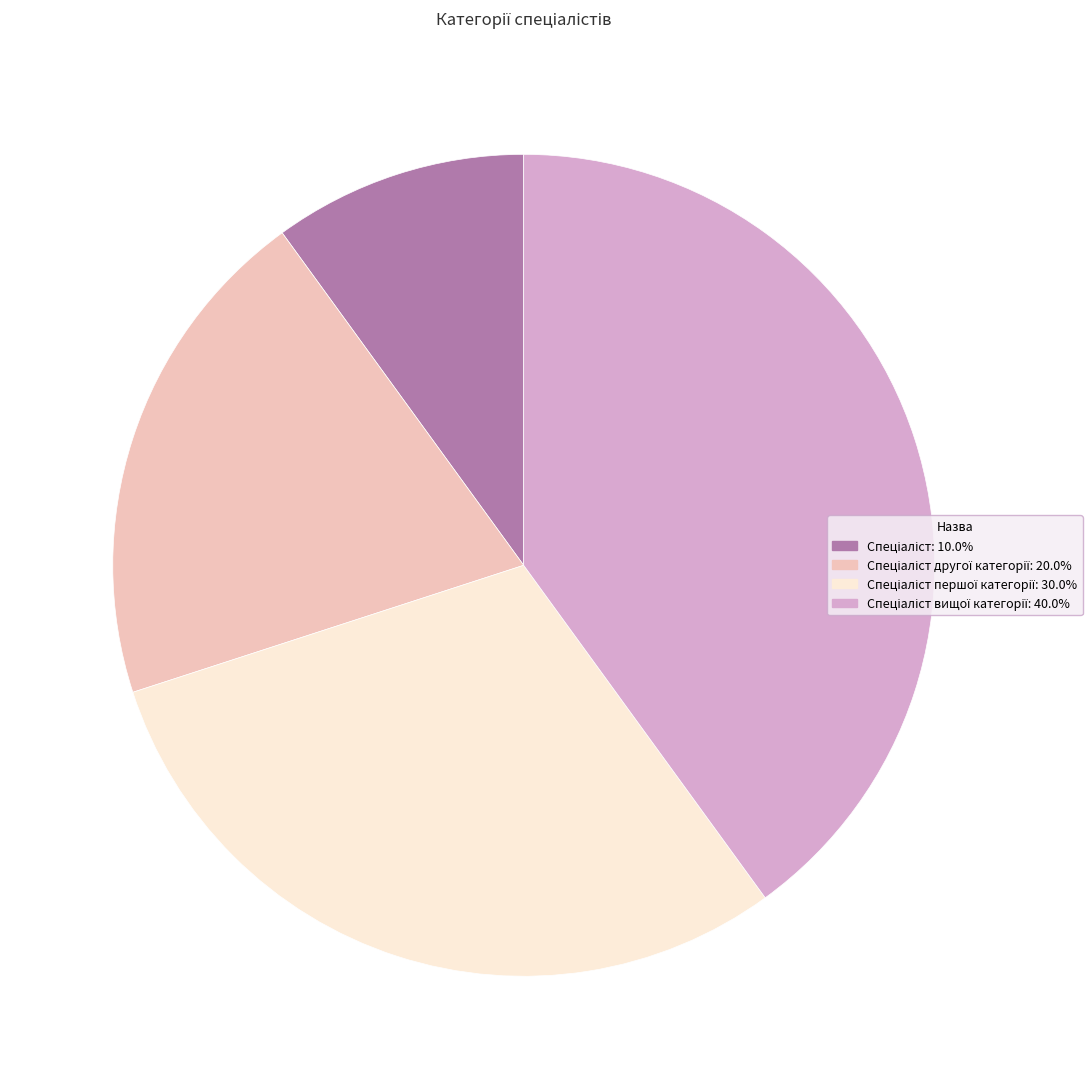

Does any single category account for the majority?

No